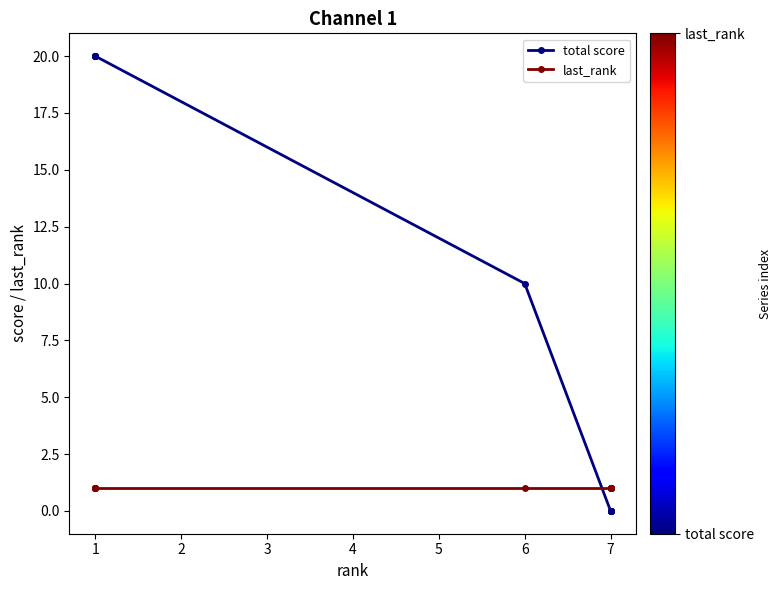

Which series ends up on top after the final intersection of total score and last_rank?

last_rank